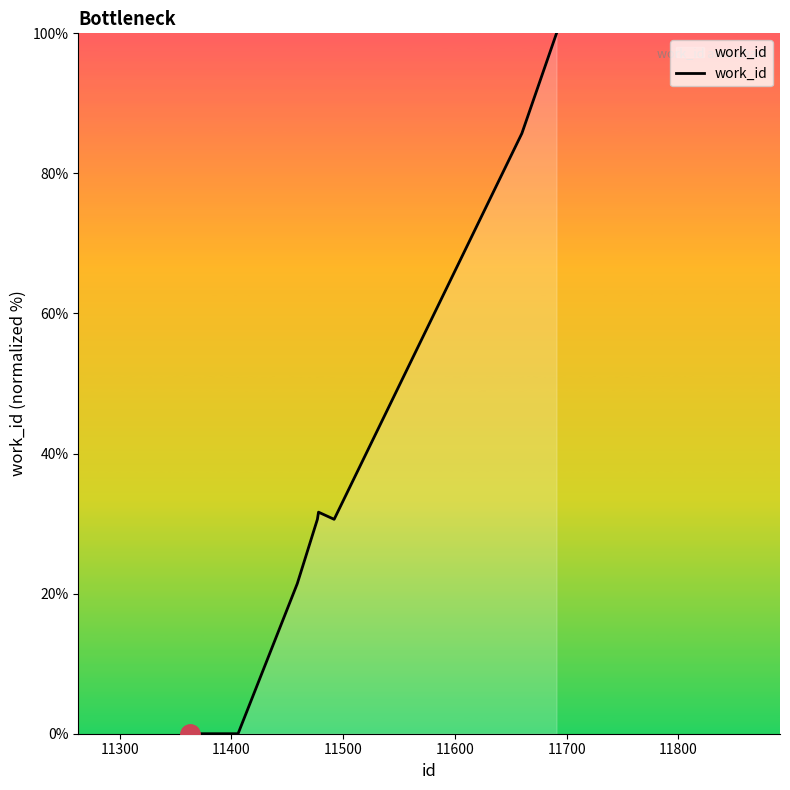

What is the maximum value shown in the chart?

100.0